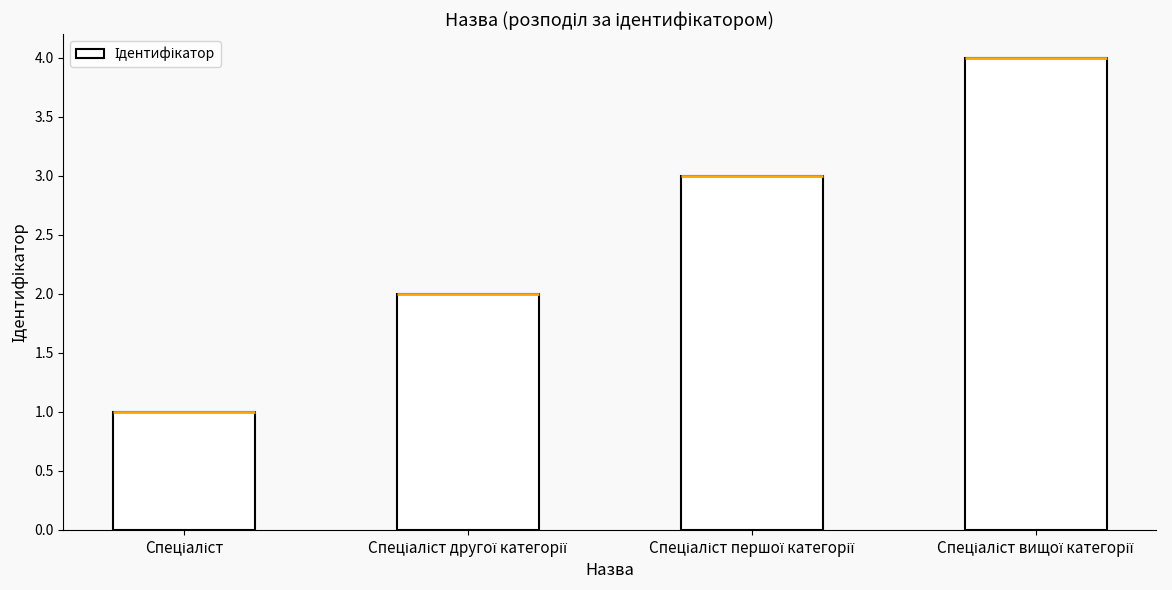

What is the maximum value shown in the chart?

4